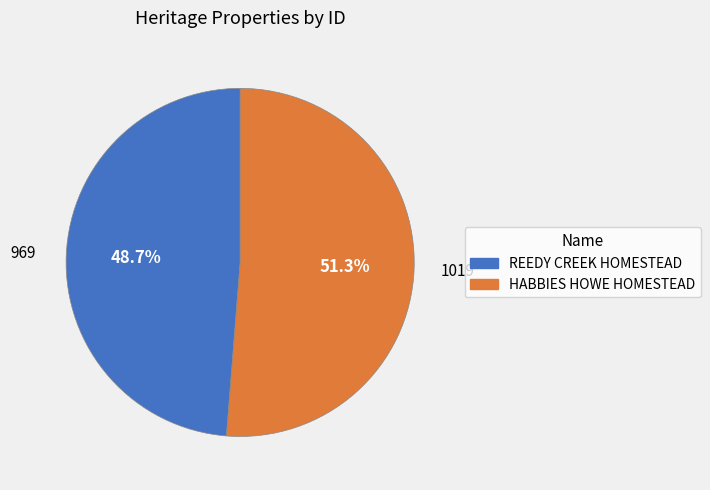

What is the largest slice in the pie chart?

HABBIES HOWE HOMESTEAD